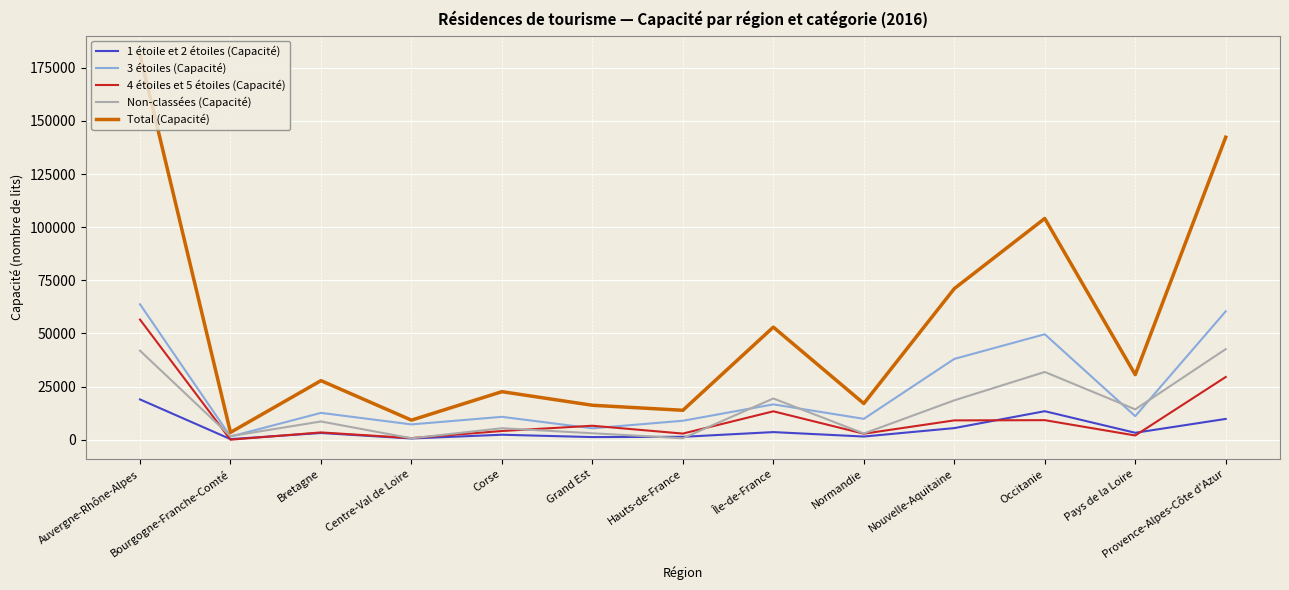

At which label does Total (Capacité) first exceed 27796?

Auvergne-Rhône-Alpes